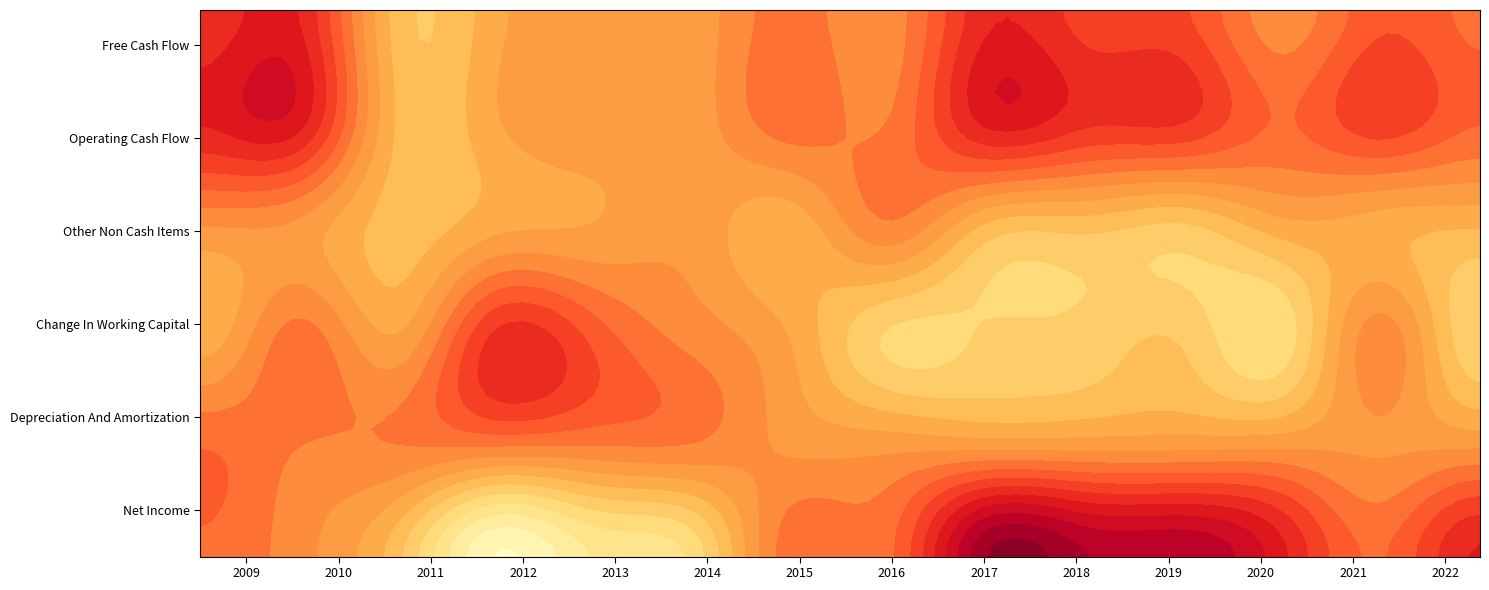

What is the total value across all series at 2017?

1113115000